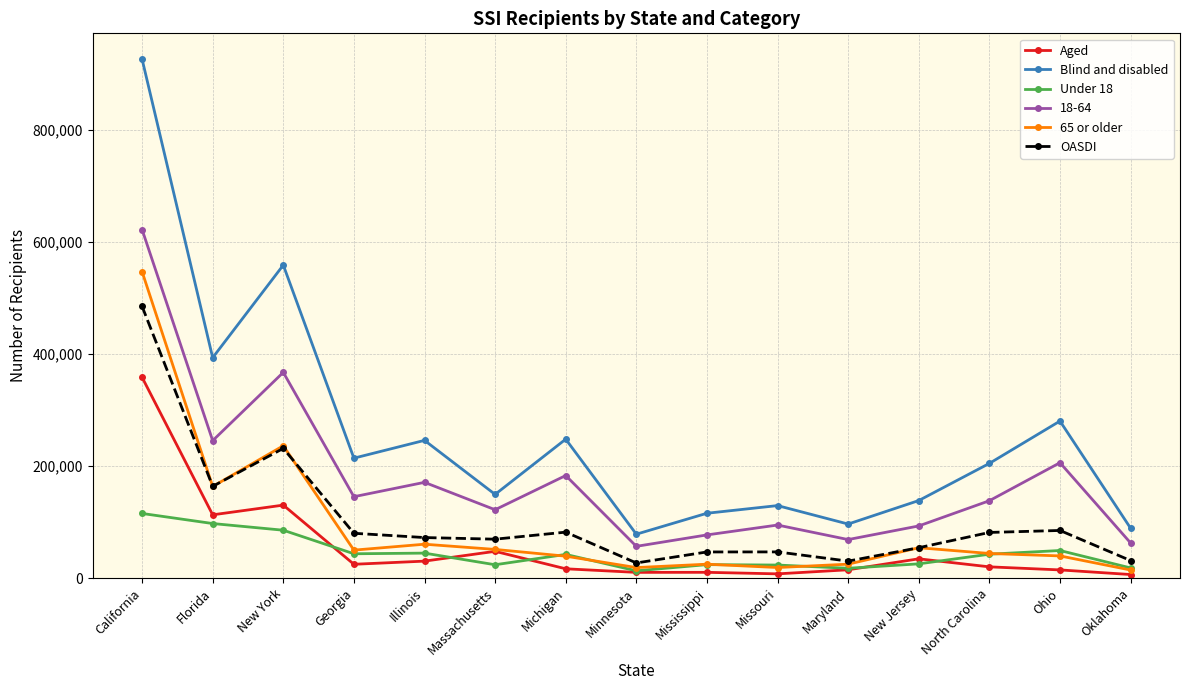

At which category does OASDI reach its first local valley?

Florida